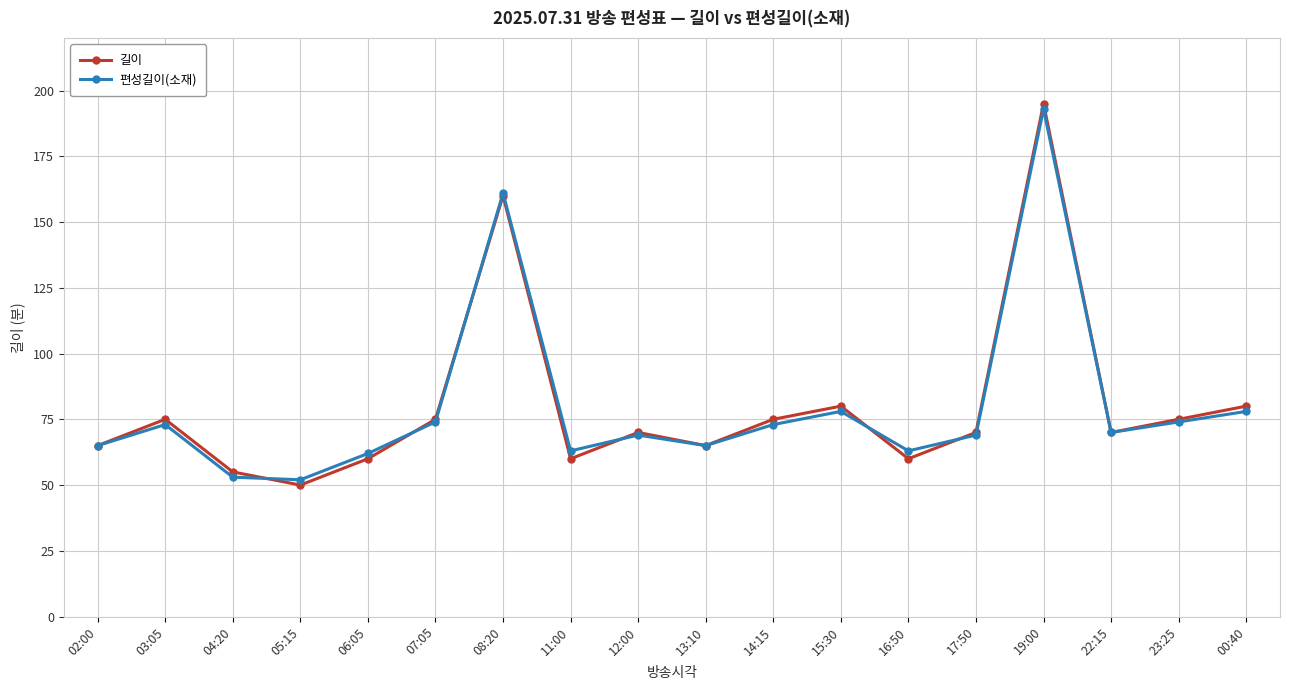

At which label does 편성길이(소재) first exceed 70?

03:05